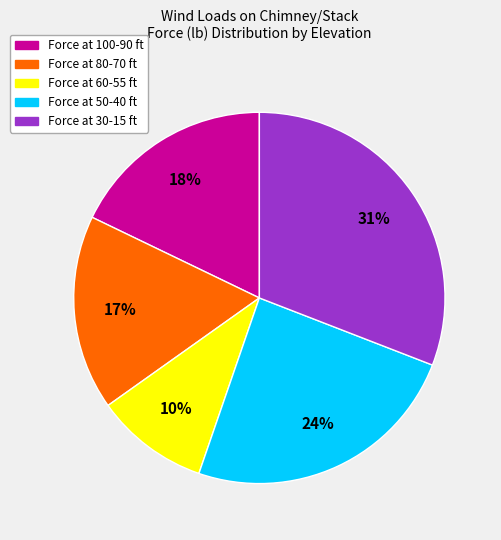

To the nearest percent, what is the average slice percentage?

20%